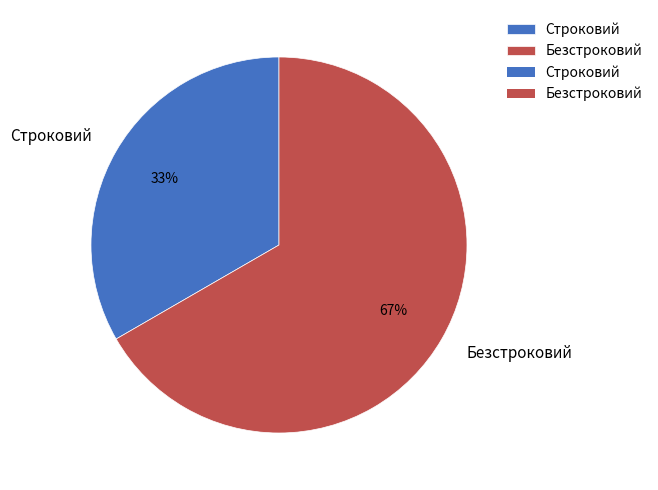

To the nearest percent, what is the average slice percentage?

50%